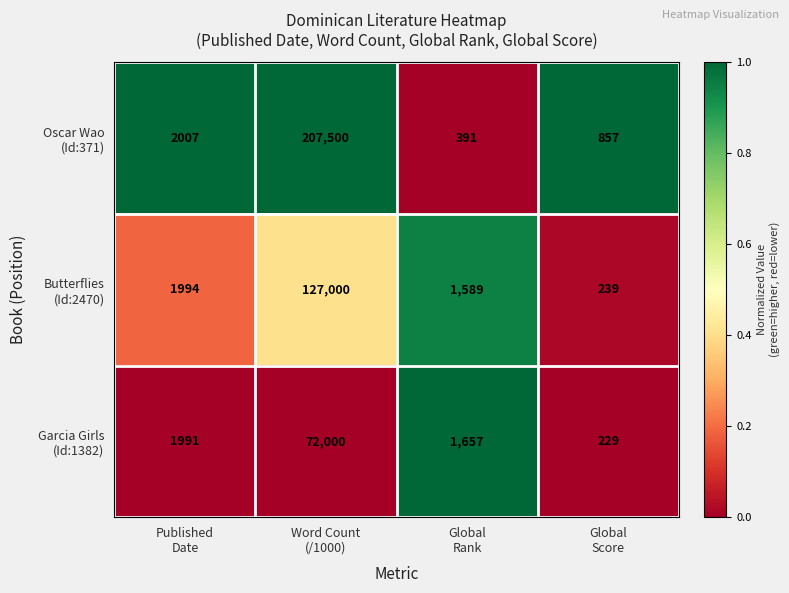

What is the greatest value displayed?

207500